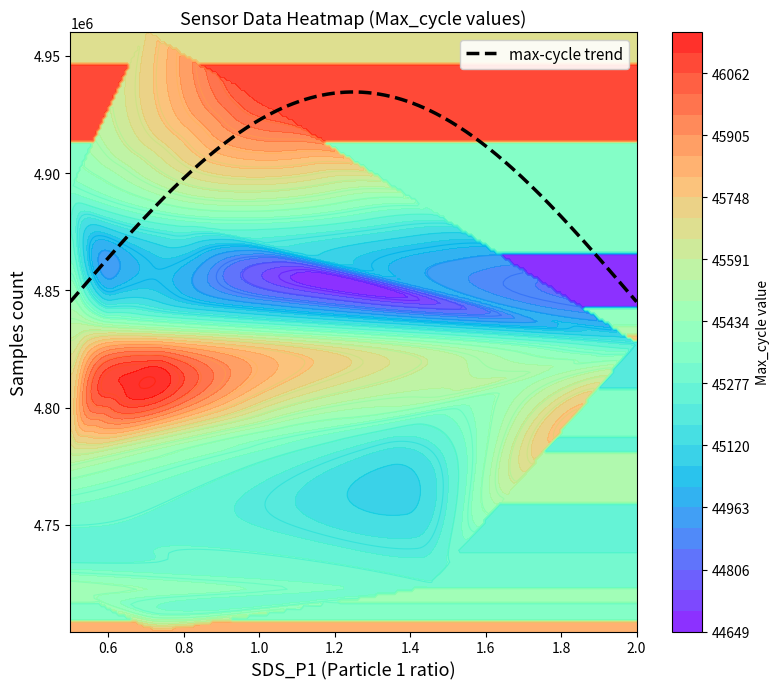

What is the lowest value of the max-cycle trend series?

4845099.4